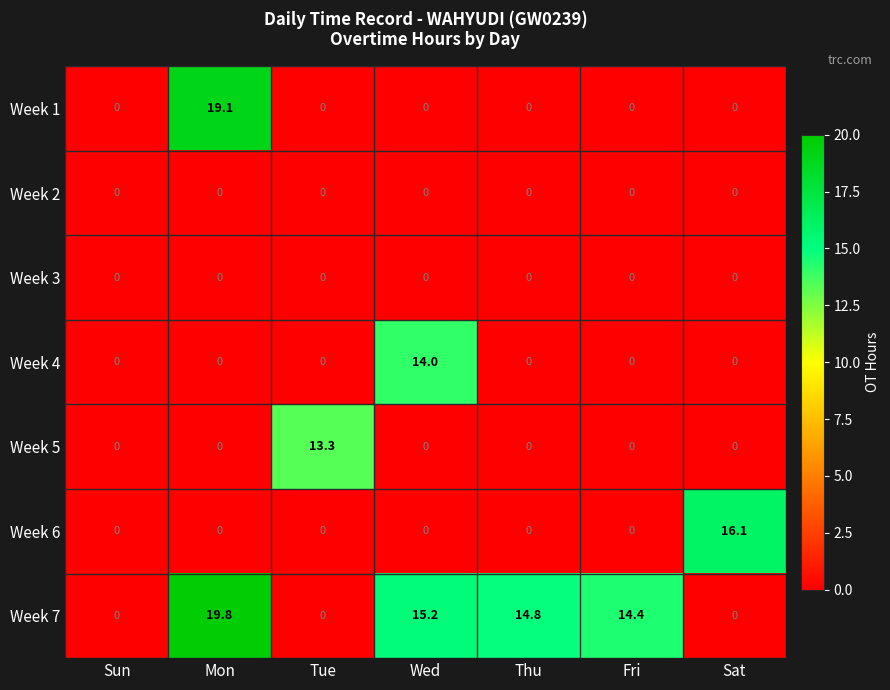

What is the difference between the highest and lowest values at Tue?

13.3